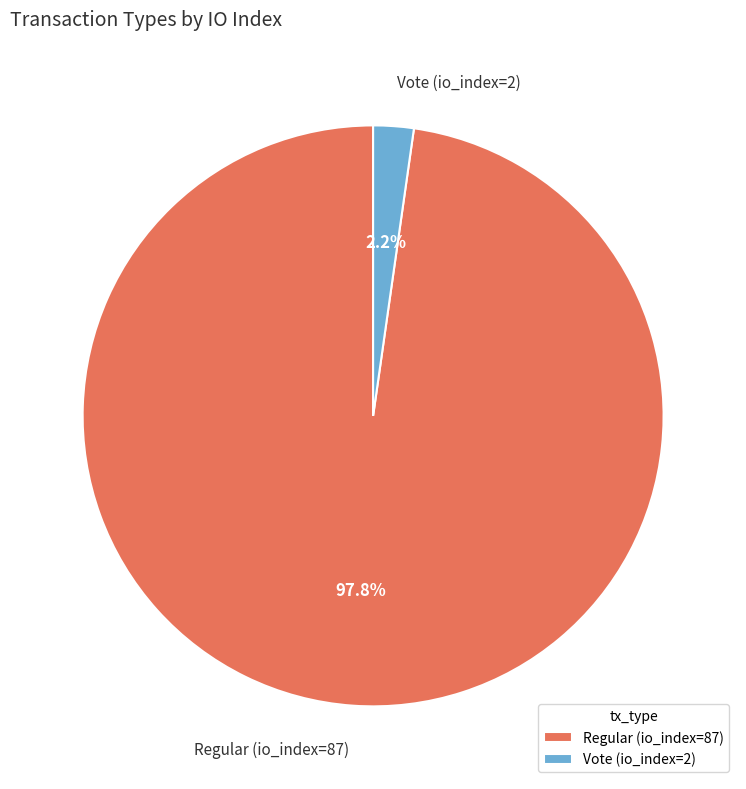

The Regular (io_index=87) slice represents 98% of the pie. True or false?

True